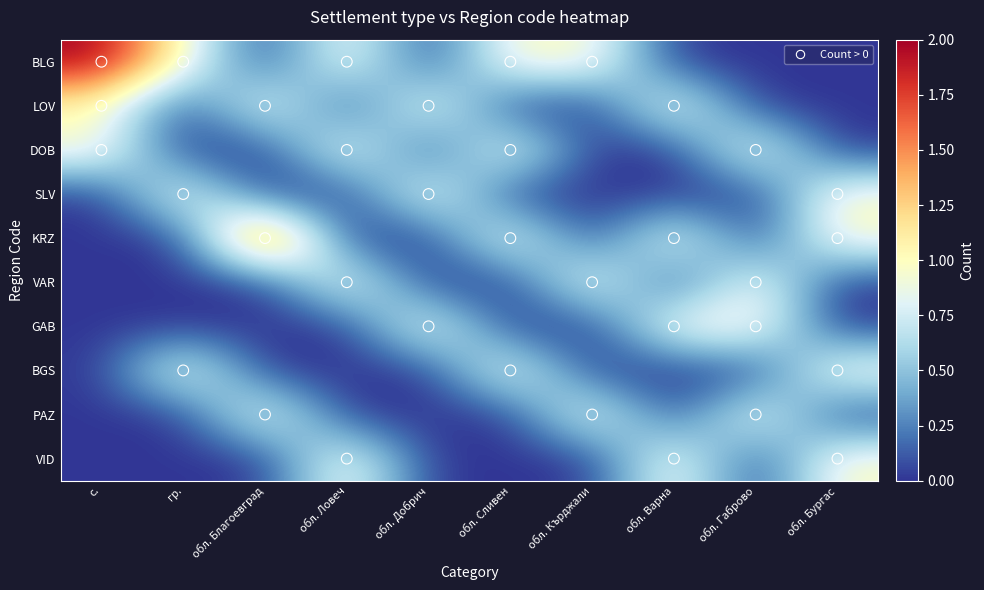

Reading right to left, what are all the values shown in this chart?

BLG: обл. Бургас=0	обл. Габрово=0	обл. Варна=0	обл. Кърджали=1	обл. Сливен=1	обл. Добрич=0	обл. Ловеч=1	обл. Благоевград=0	гр.=1	с.=2
LOV: обл. Бургас=0	обл. Габрово=0	обл. Варна=1	обл. Кърджали=0	обл. Сливен=0	обл. Добрич=1	обл. Ловеч=0	обл. Благоевград=1	гр.=0	с.=1
DOB: обл. Бургас=0	обл. Габрово=1	обл. Варна=0	обл. Кърджали=0	обл. Сливен=1	обл. Добрич=0	обл. Ловеч=1	обл. Благоевград=0	гр.=0	с.=1
SLV: обл. Бургас=1	обл. Габрово=0	обл. Варна=0	обл. Кърджали=0	обл. Сливен=0	обл. Добрич=1	обл. Ловеч=0	обл. Благоевград=0	гр.=1	с.=0
KRZ: обл. Бургас=1	обл. Габрово=0	обл. Варна=1	обл. Кърджали=0	обл. Сливен=1	обл. Добрич=0	обл. Ловеч=0	обл. Благоевград=2	гр.=0	с.=0
VAR: обл. Бургас=0	обл. Габрово=1	обл. Варна=0	обл. Кърджали=1	обл. Сливен=0	обл. Добрич=0	обл. Ловеч=1	обл. Благоевград=0	гр.=0	с.=0
GAB: обл. Бургас=0	обл. Габрово=1	обл. Варна=1	обл. Кърджали=0	обл. Сливен=0	обл. Добрич=1	обл. Ловеч=0	обл. Благоевград=0	гр.=0	с.=0
BGS: обл. Бургас=1	обл. Габрово=0	обл. Варна=0	обл. Кърджали=0	обл. Сливен=1	обл. Добрич=0	обл. Ловеч=0	обл. Благоевград=0	гр.=1	с.=0
PAZ: обл. Бургас=0	обл. Габрово=1	обл. Варна=0	обл. Кърджали=1	обл. Сливен=0	обл. Добрич=0	обл. Ловеч=0	обл. Благоевград=1	гр.=0	с.=0
VID: обл. Бургас=1	обл. Габрово=0	обл. Варна=1	обл. Кърджали=0	обл. Сливен=0	обл. Добрич=0	обл. Ловеч=1	обл. Благоевград=0	гр.=0	с.=0